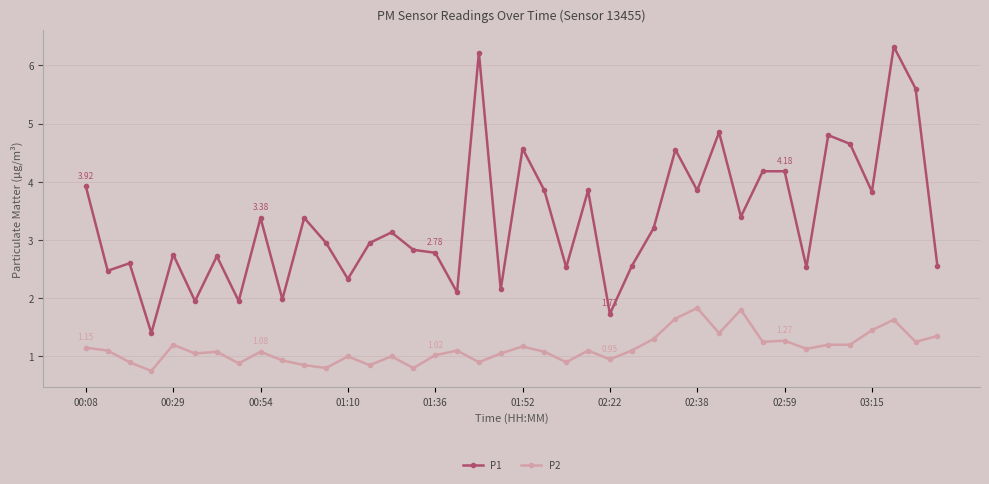

List the series in order of their overall mean, highest first.

P1, P2